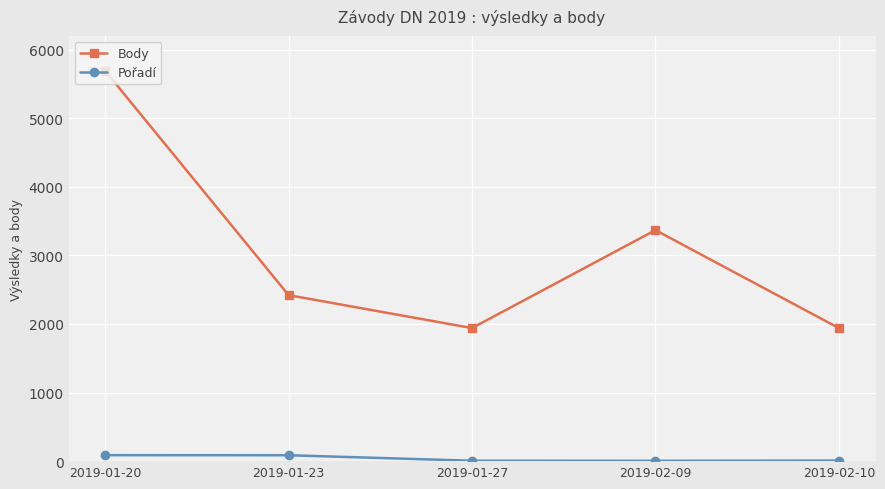

Does the chart have visible grid lines?

Yes